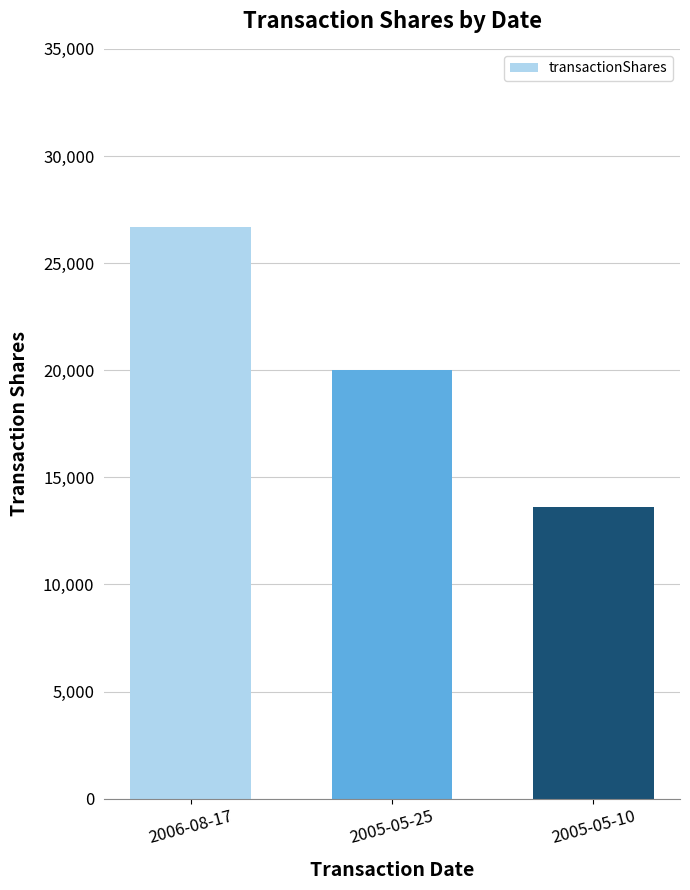

Which label corresponds to the largest value in the chart?

2006-08-17